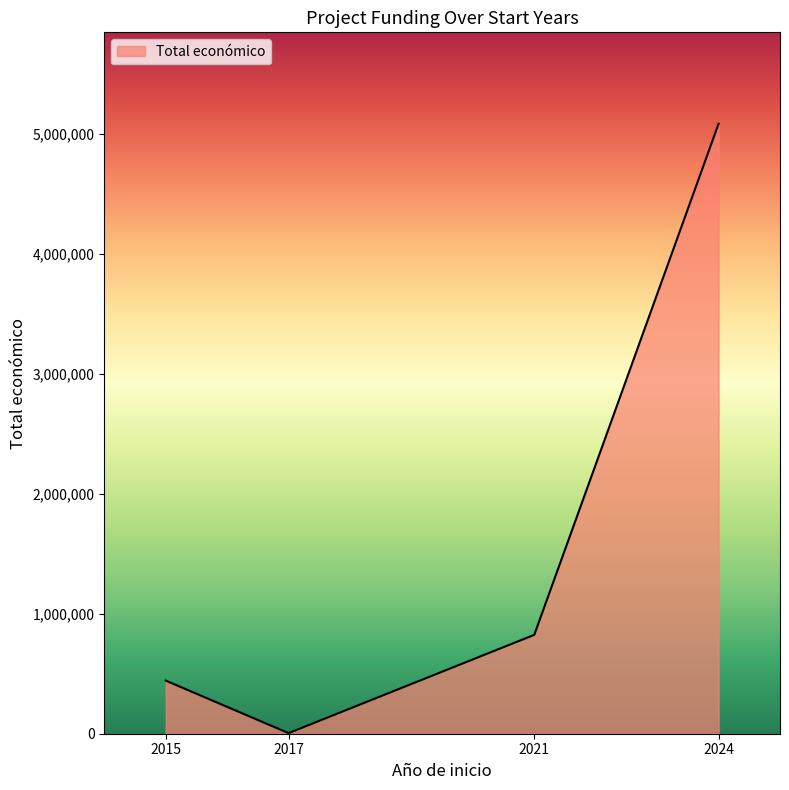

List the labels in order of value, largest first.

2024, 2021, 2015, 2017